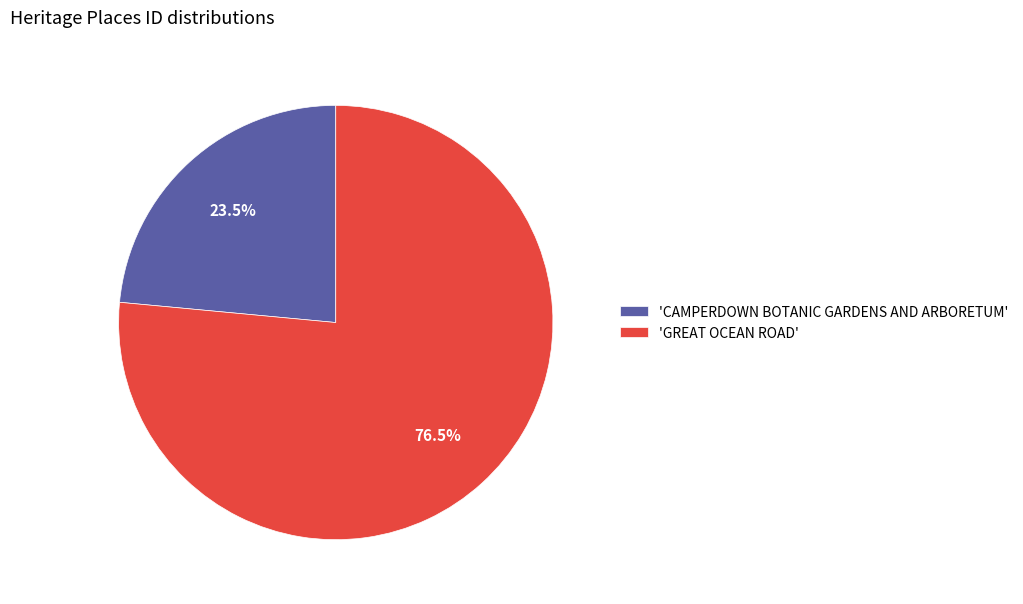

What is the ratio of the value at 'GREAT OCEAN ROAD' to the value at 'CAMPERDOWN BOTANIC GARDENS AND ARBORETUM'?

3.3